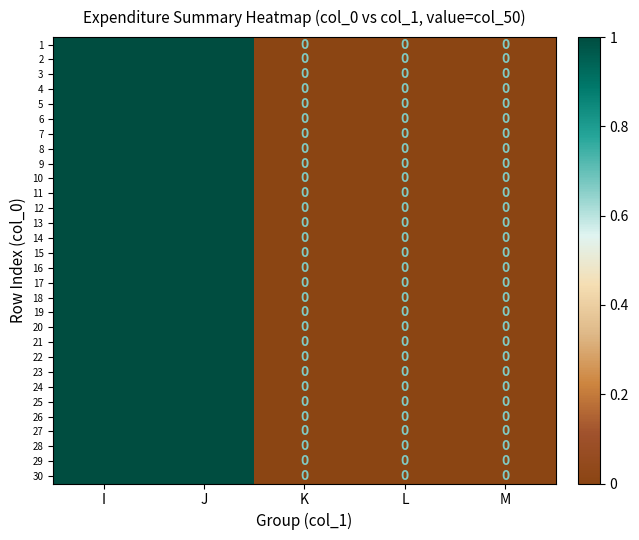

True or false: 7 has a value of 0 at L.

True